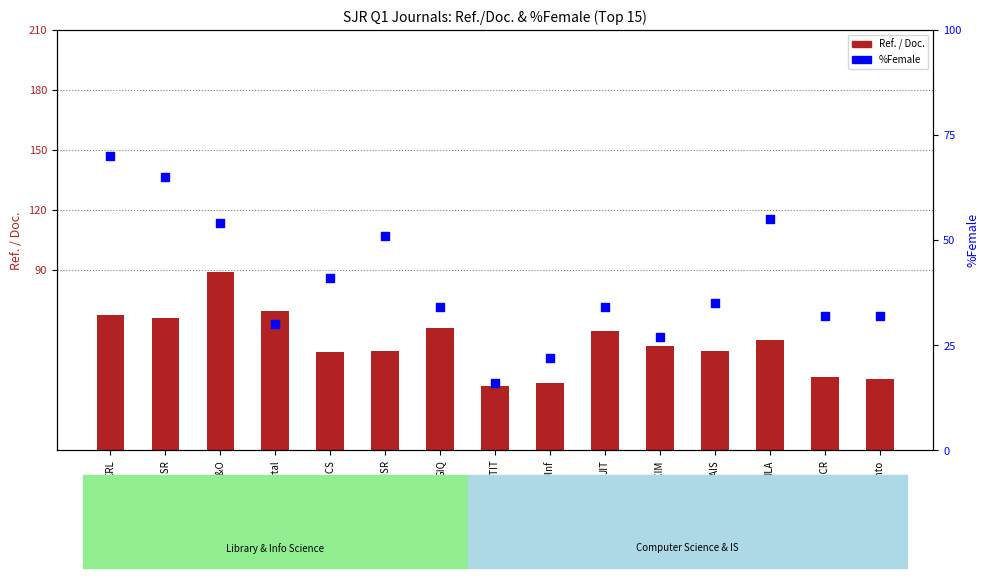

Which series has the widest spread of Y values?

Ref. / Doc.